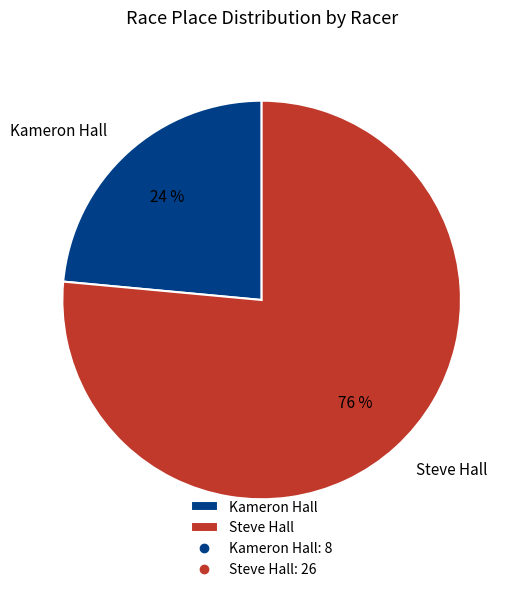

How many slices are in this pie chart?

2